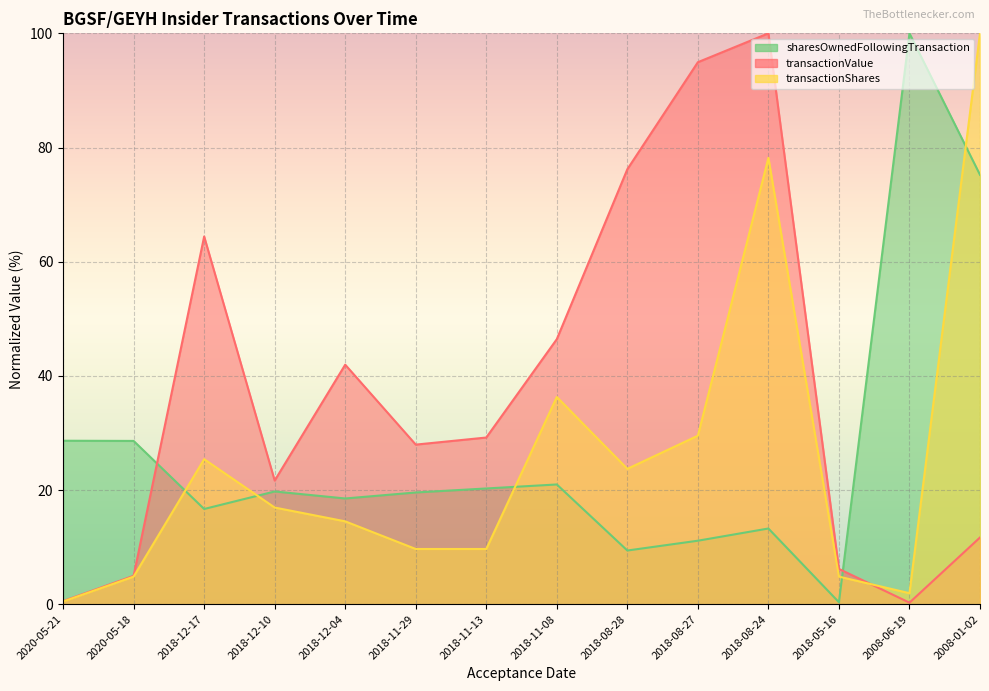

List the labels in order of transactionShares value, largest first.

2008-01-02, 2018-08-24, 2018-11-08, 2018-08-27, 2018-12-17, 2018-08-28, 2018-12-10, 2018-12-04, 2018-11-29, 2018-11-13, 2020-05-18, 2018-05-16, 2008-06-19, 2020-05-21